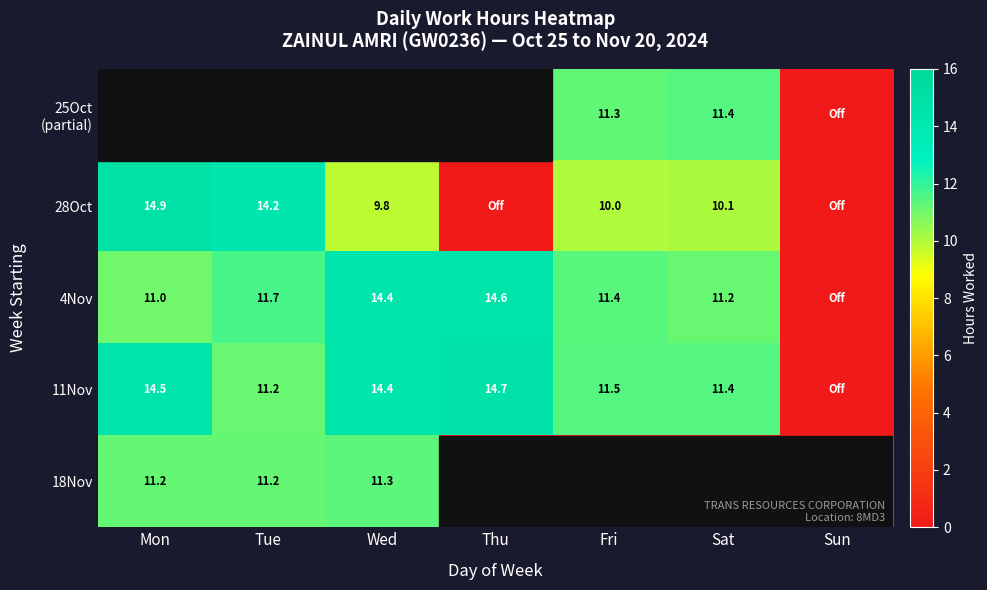

What is the difference between the 28Oct values at Wed and Sat?

0.3